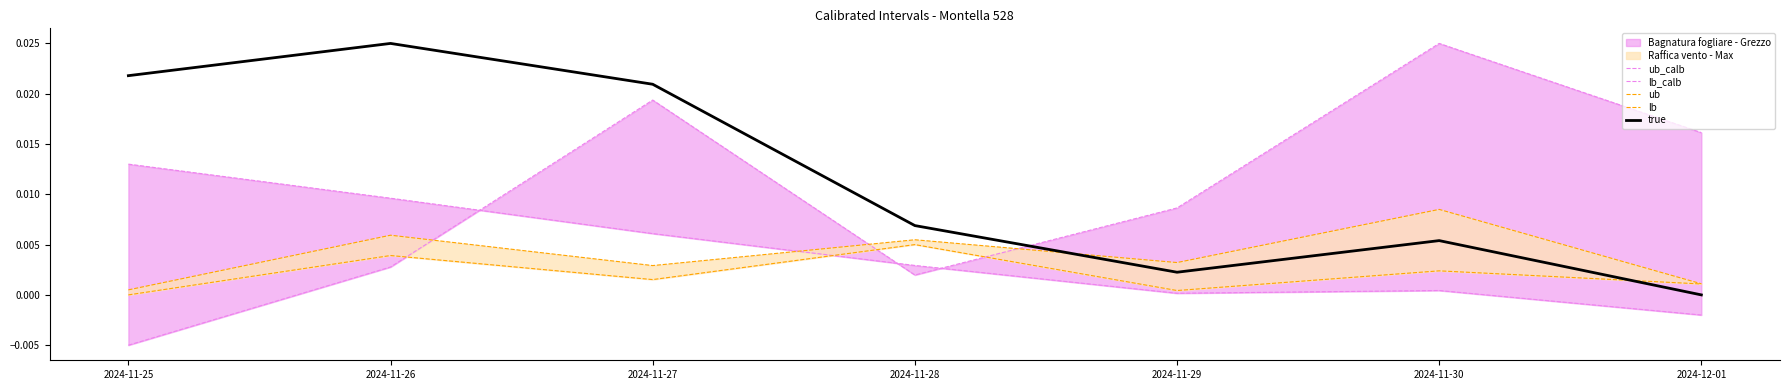

At 2024-11-27, list the series in order from largest to smallest.

true, ub_calb, lb_calb, ub, lb